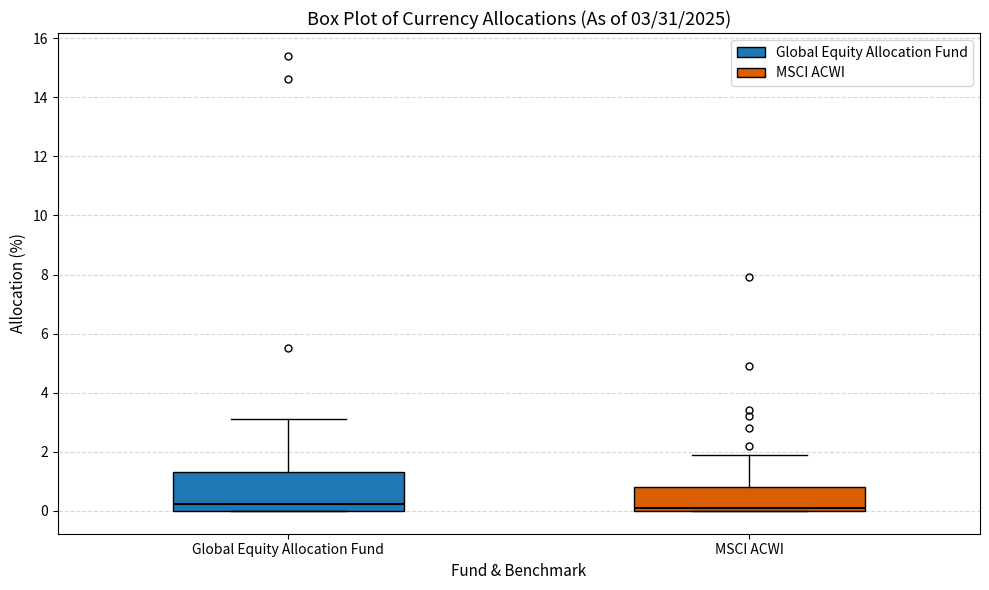

Comparing the boxes themselves (not the whiskers), which one is the tallest?

Global Equity Allocation Fund